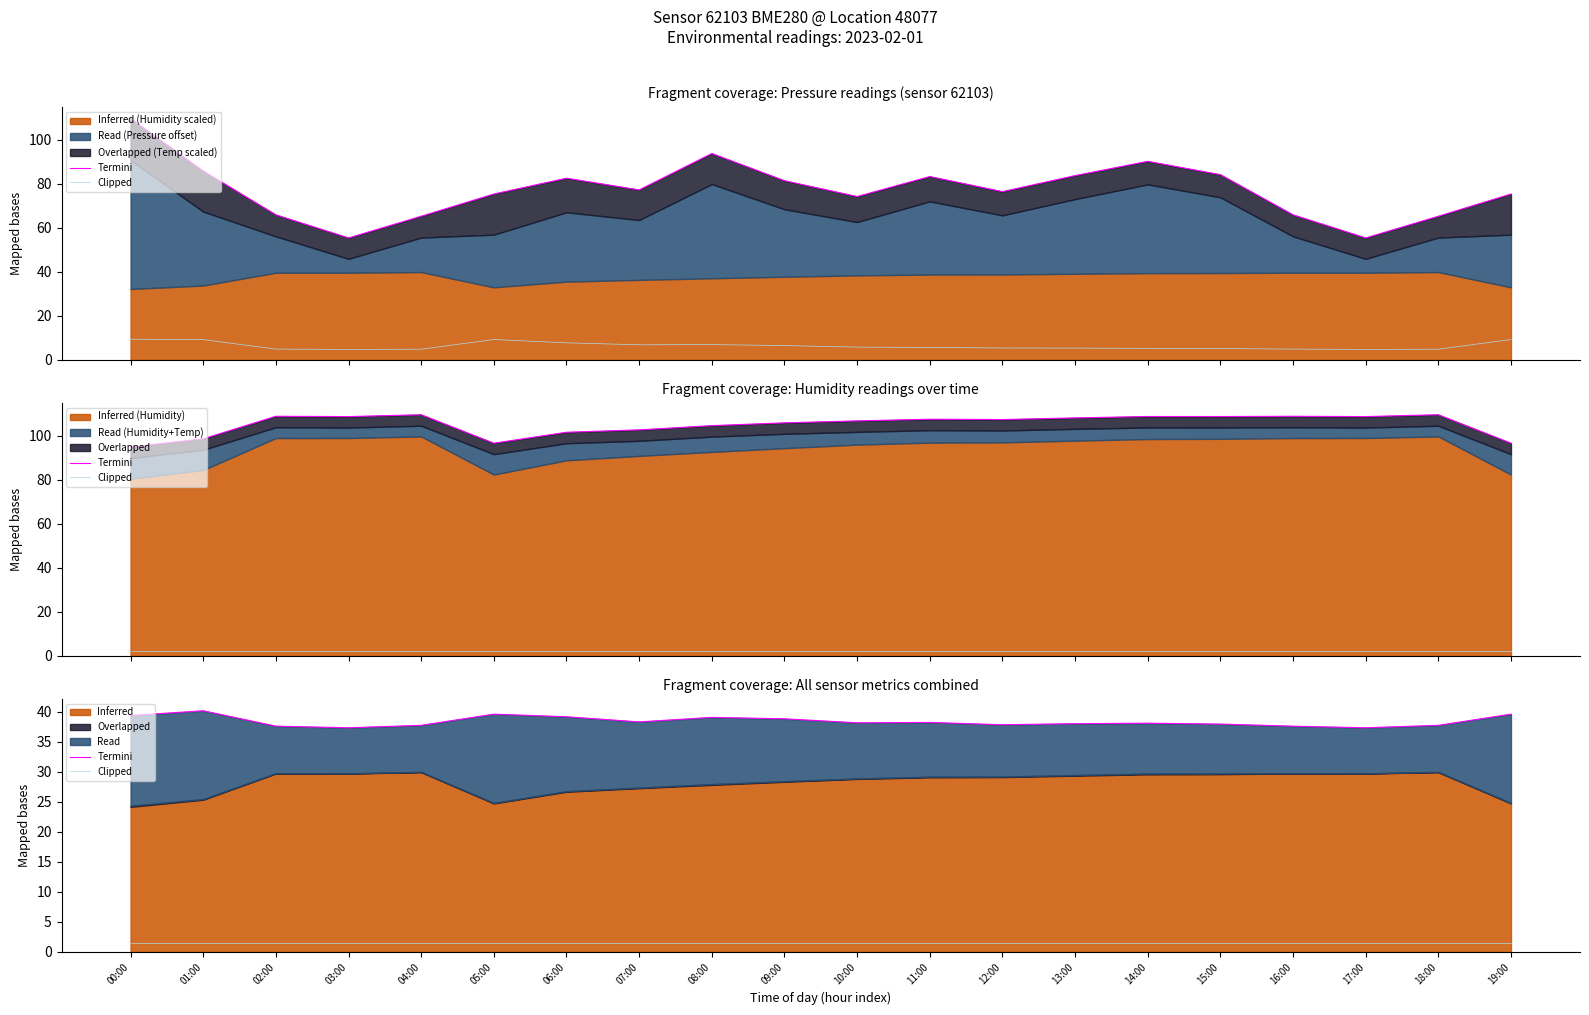

How many lines are shown in the chart?

2